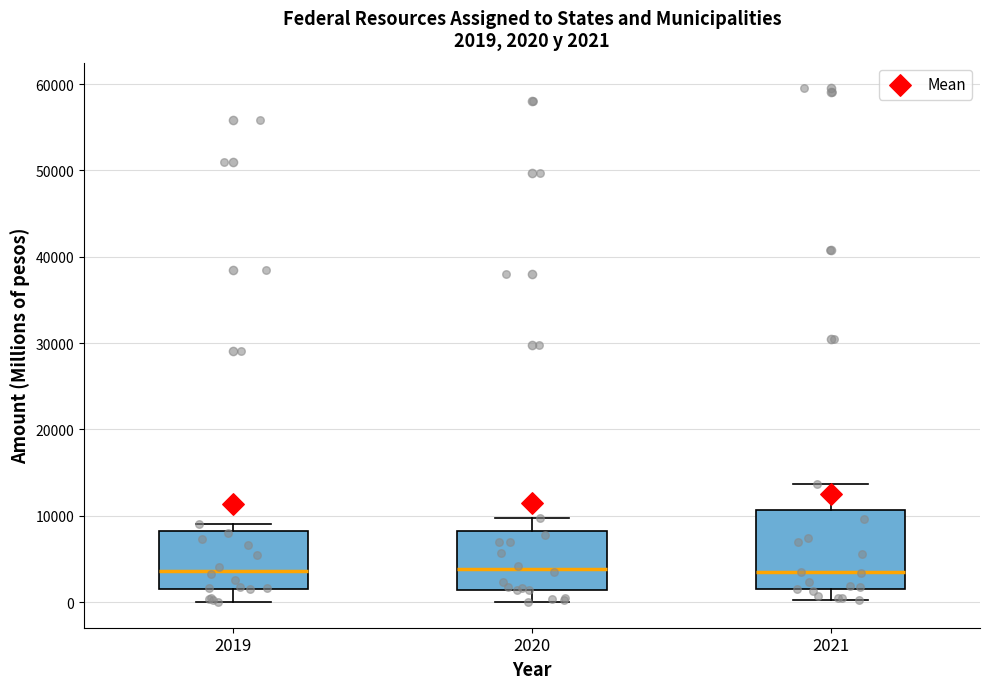

Which box is the tallest, from its lower edge to its upper edge?

2021